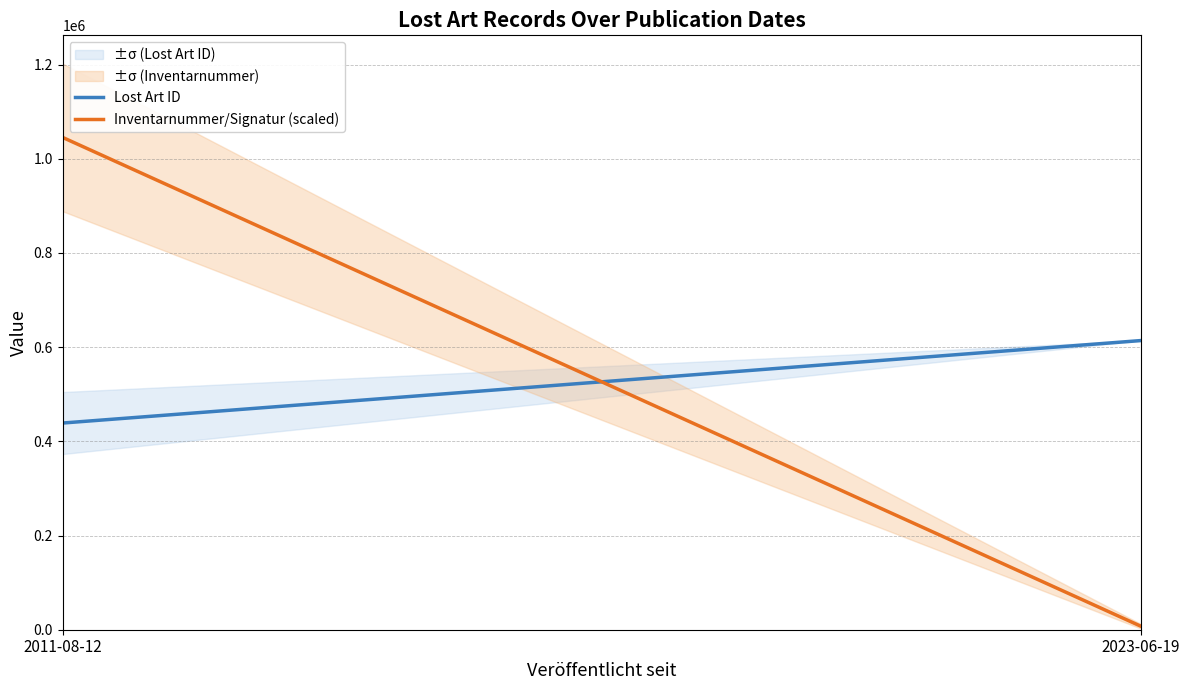

Which series changed the most between 2011-08-12 and 2023-06-19?

Inventarnummer/Signatur (scaled)